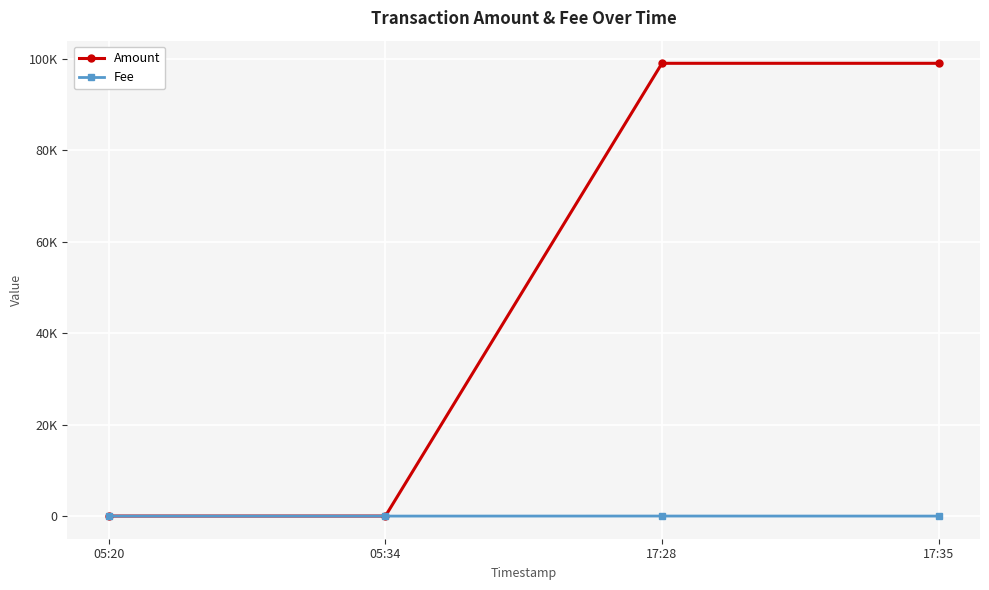

Does the chart have visible grid lines?

Yes